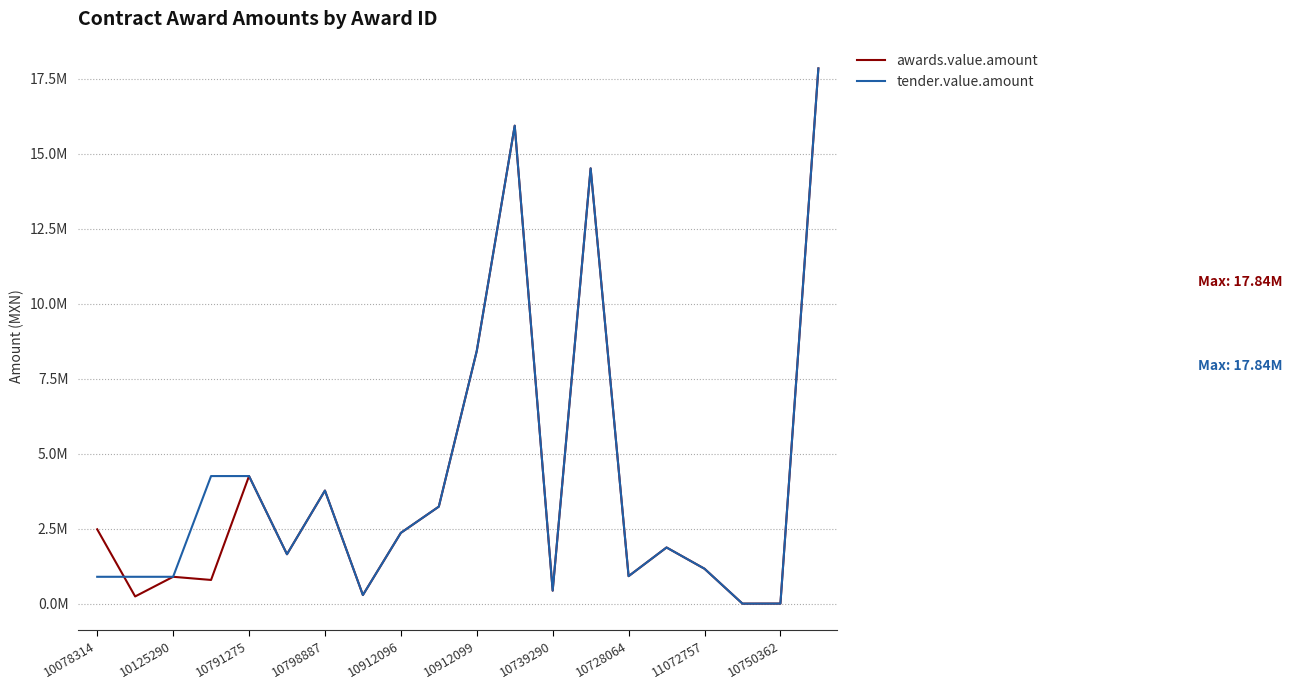

How many values in the tender.value.amount series exceed 1876977?

10